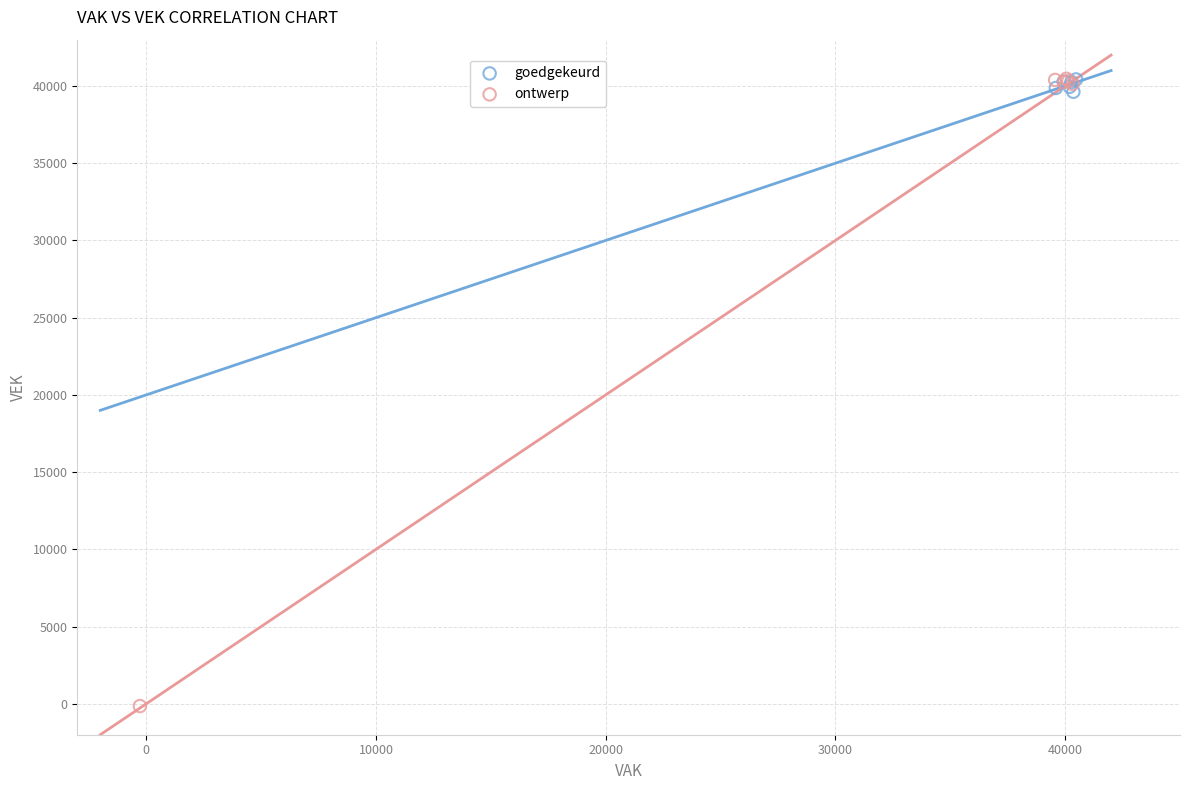

Which series reaches the minimum Y coordinate?

ontwerp